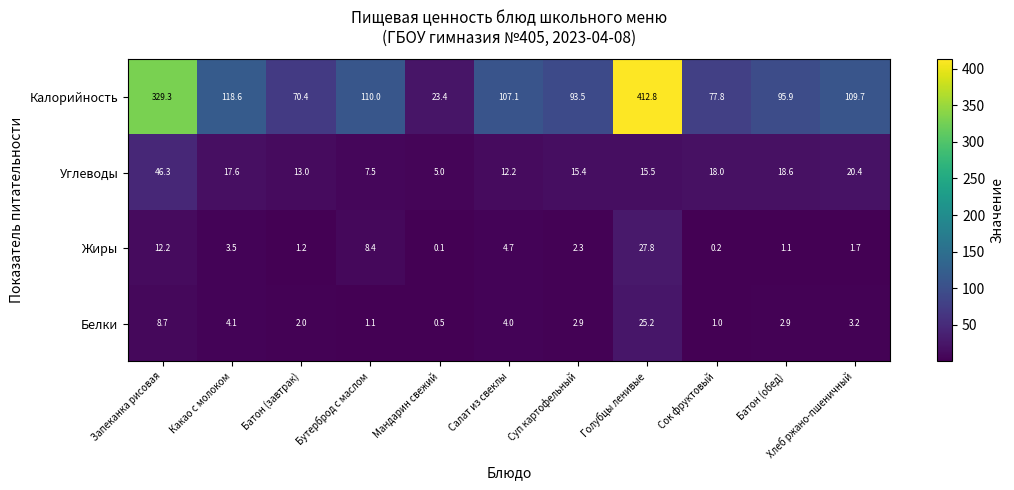

True or false: Углеводы has a value of 7.5 at Бутерброд с маслом.

True